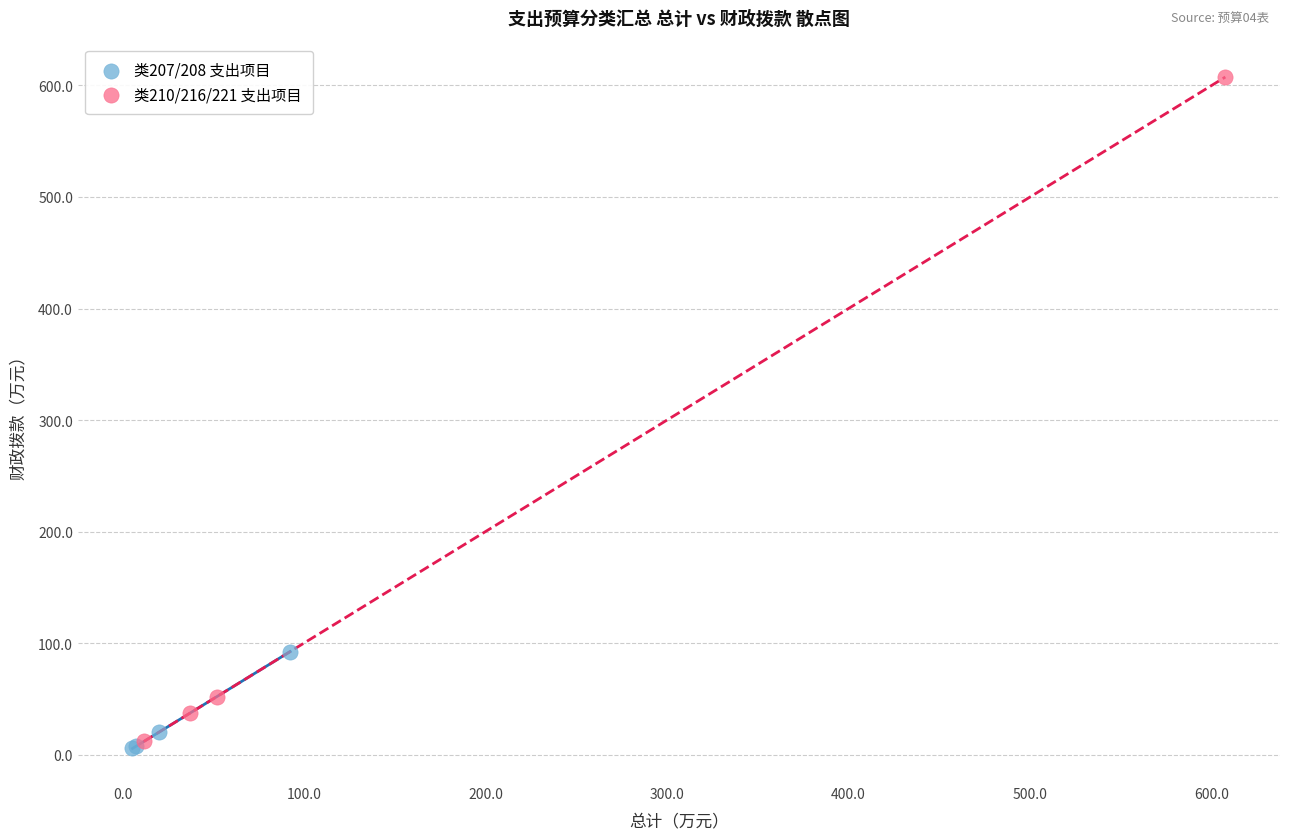

Which series contains the highest Y value?

类210/216/221 支出项目